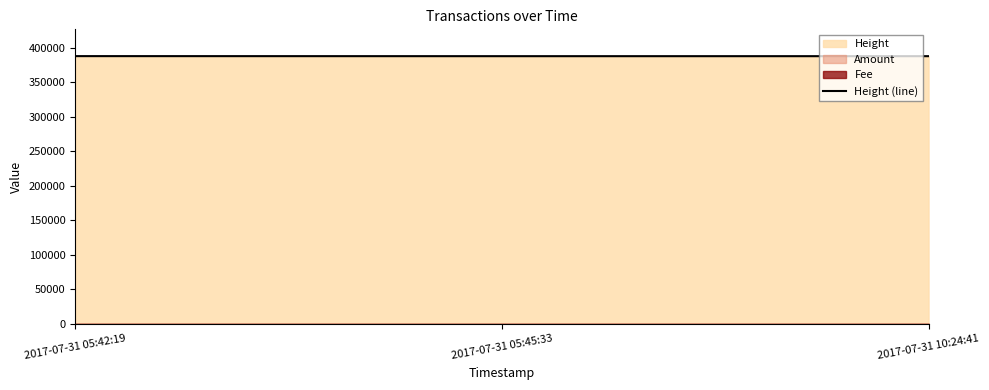

What position from the right is 2017-07-31 05:45:33?

2